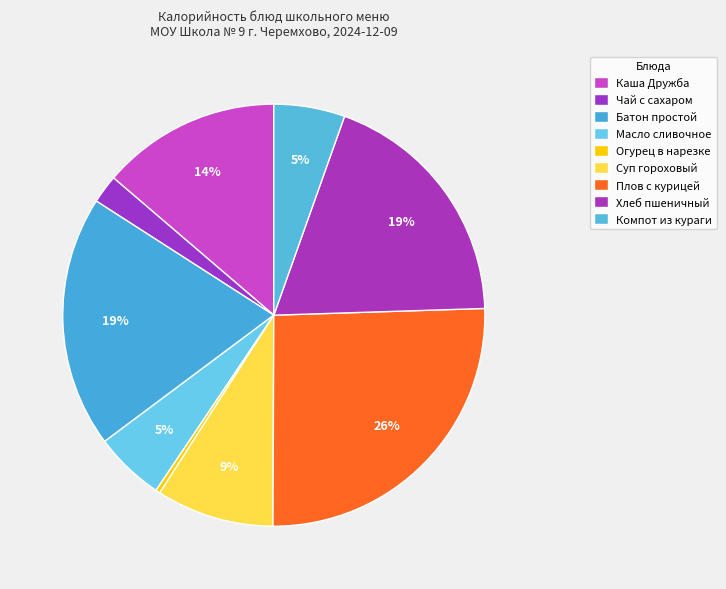

Rank the categories by value from lowest to highest.

Огурец в нарезке, Чай с сахаром, Масло сливочное, Компот из кураги, Суп гороховый, Каша Дружба, Хлеб пшеничный, Батон простой, Плов с курицей